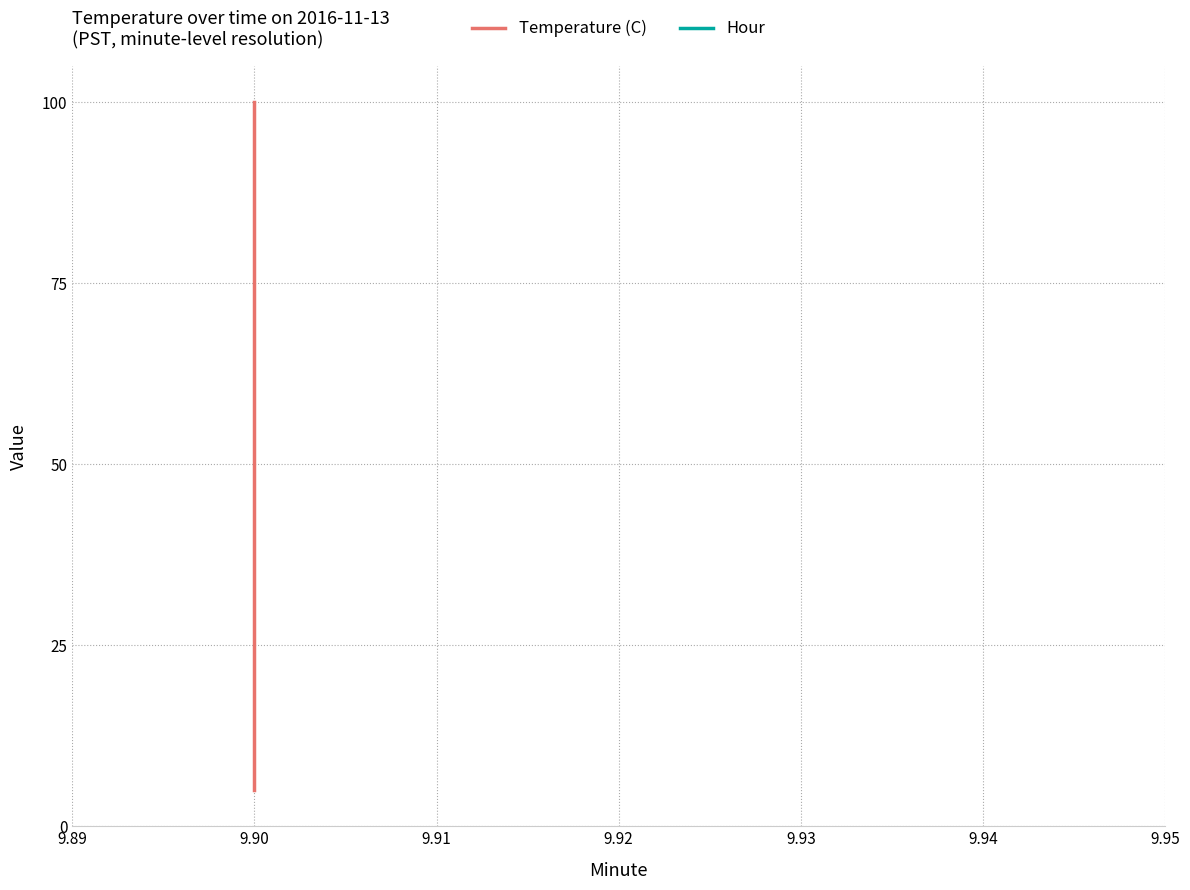

What are all the series names shown in the legend?

Temperature (C), Hour